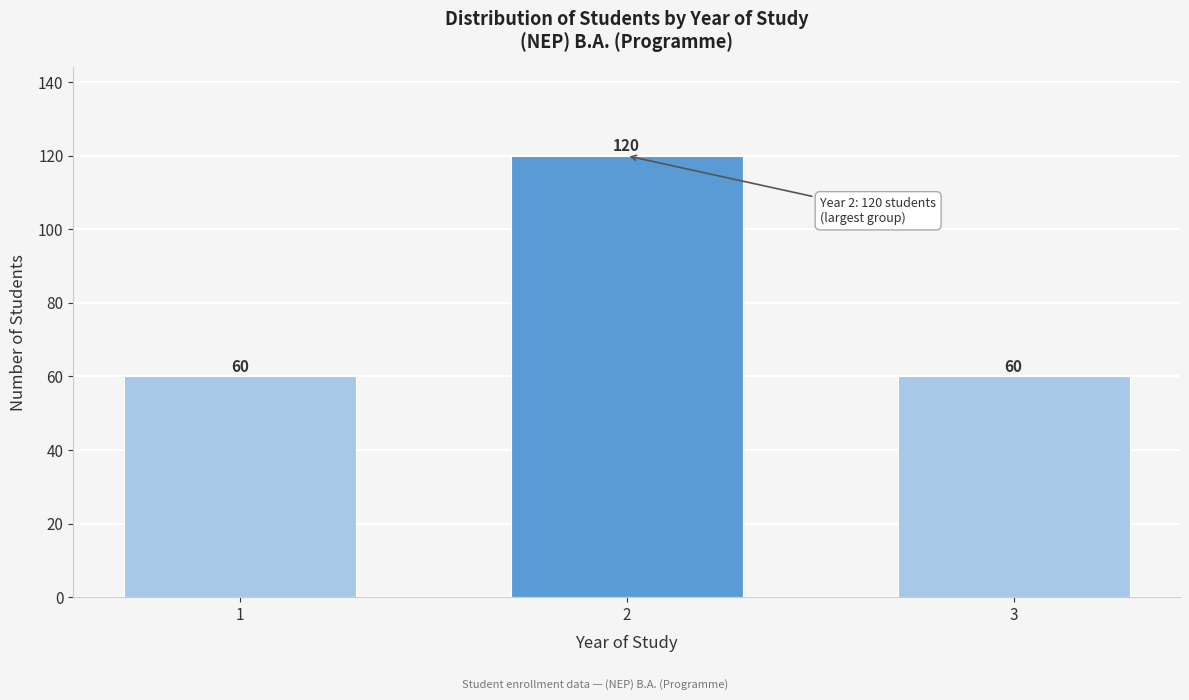

Reading right to left, transcribe all the data shown in this chart.

60	120	60